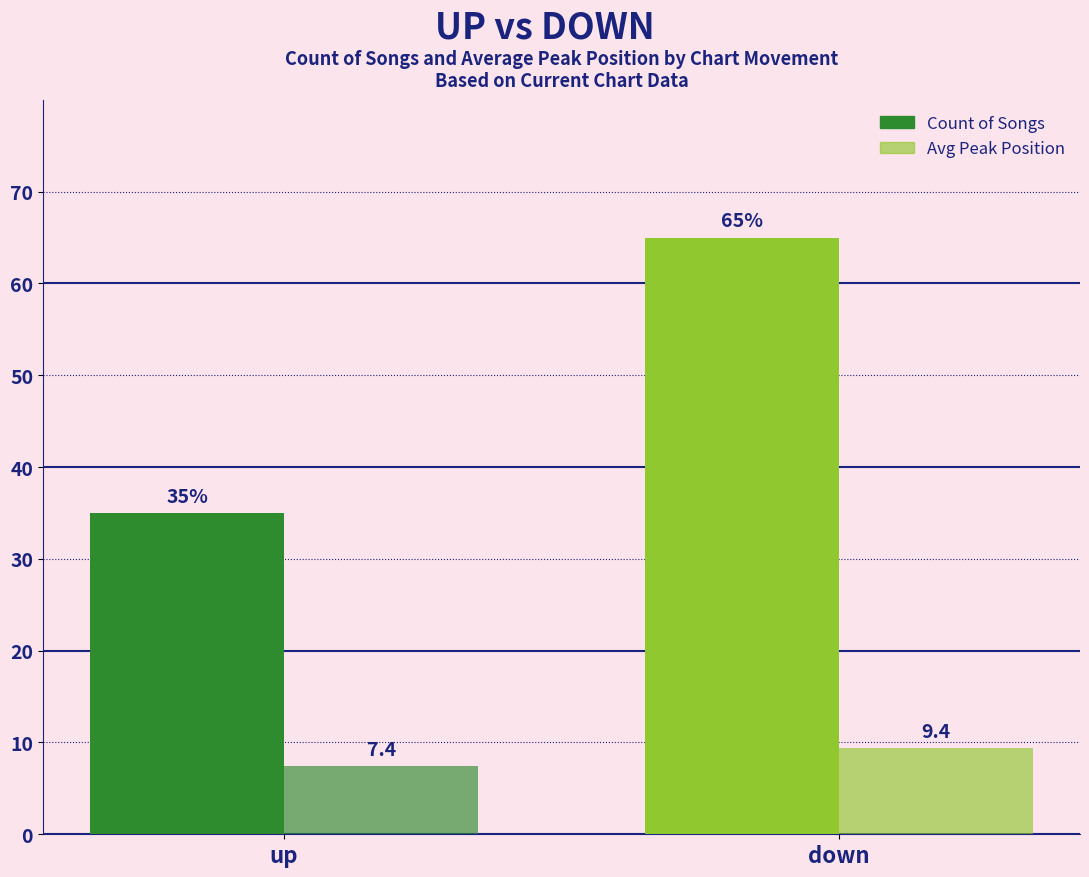

How many data points in Avg Peak Position are less than 9?

1